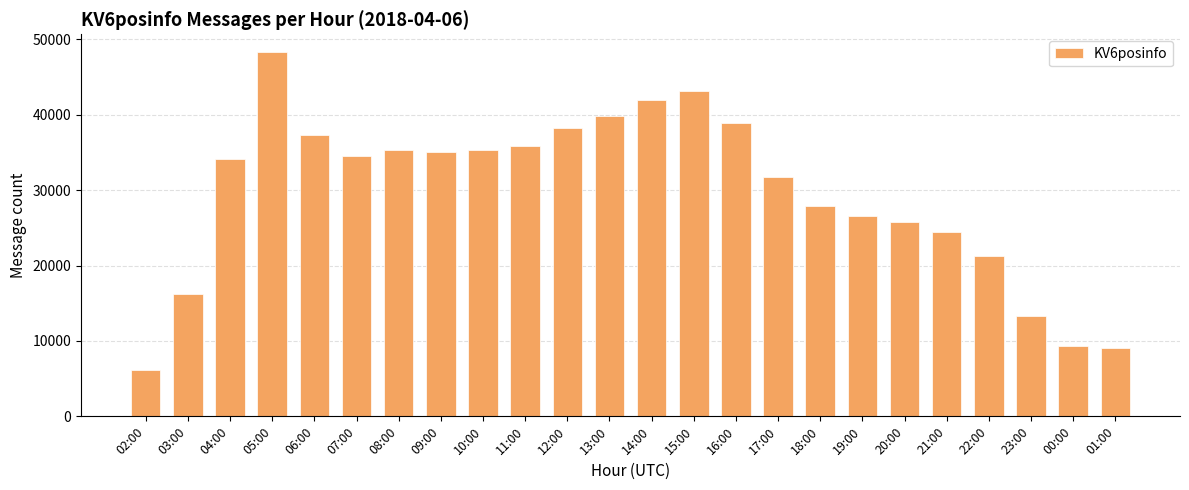

What value does the data have at 04:00, to the nearest 10?

34080